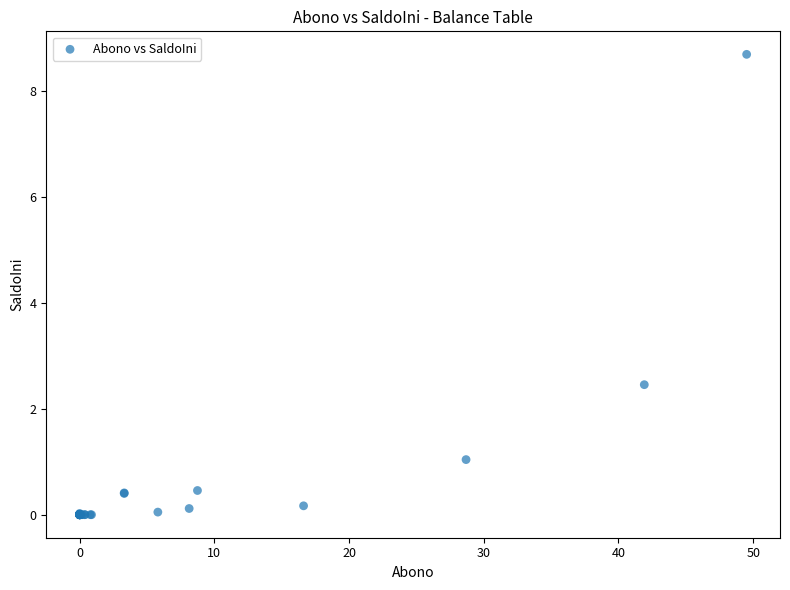

What Y value in the scatter plot is closest to 4?

2.5